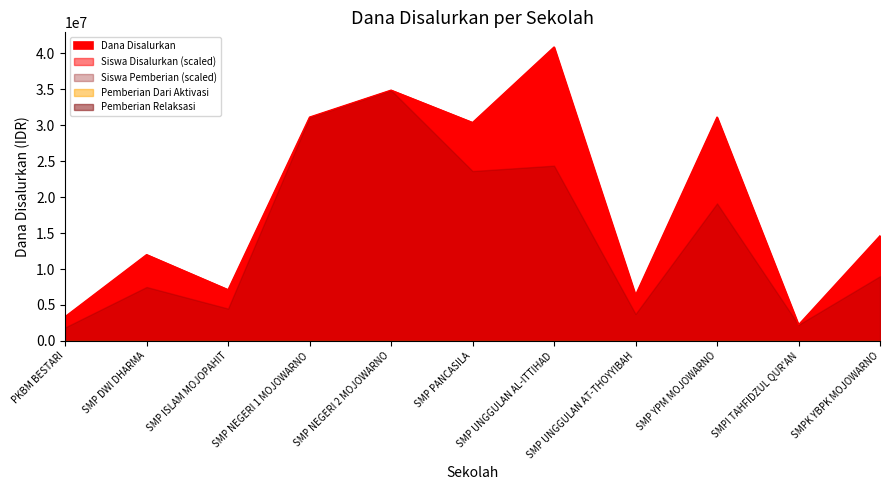

Where is the first local minimum for Dana Disalurkan?

SMP ISLAM MOJOPAHIT